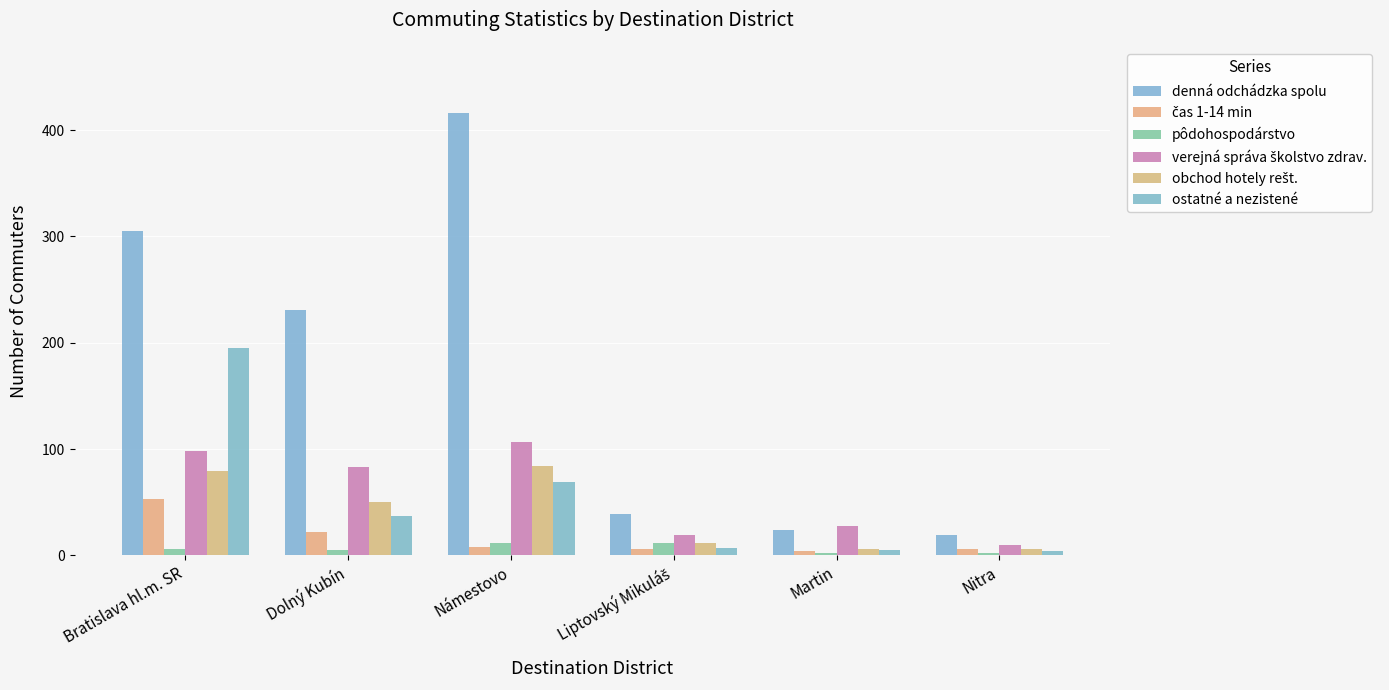

Where does the obchod hotely rešt. series first go above 50?

Bratislava hl.m. SR